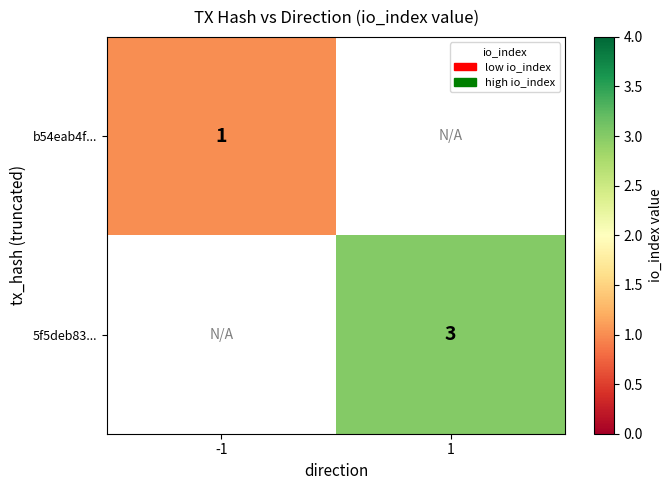

Is it true that 5f5deb83... equals 2 at 1?

False